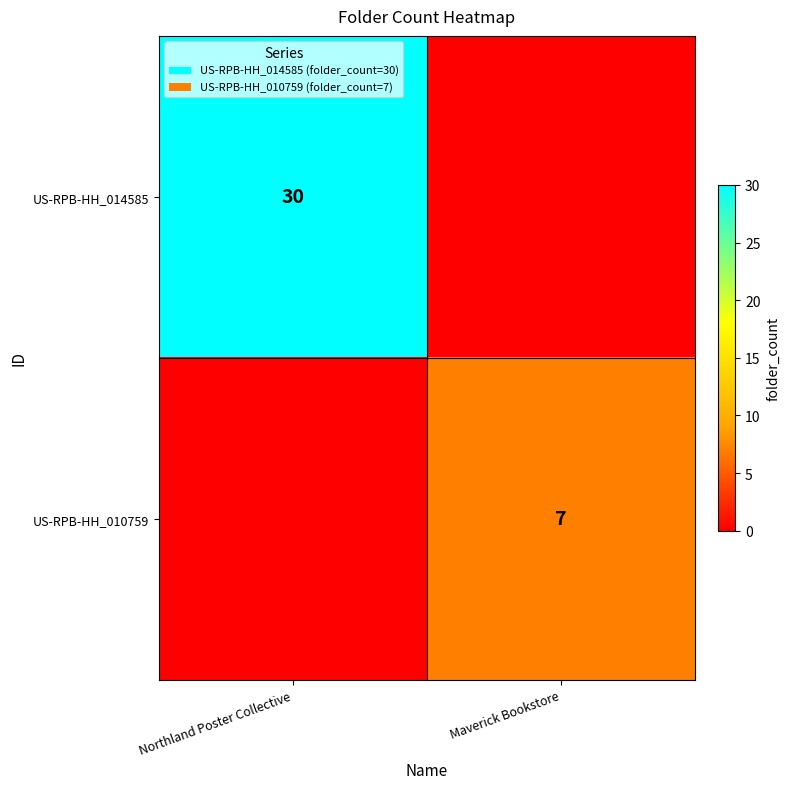

The US-RPB-HH_014585 series shows 30 at Northland Poster Collective. True or false?

True